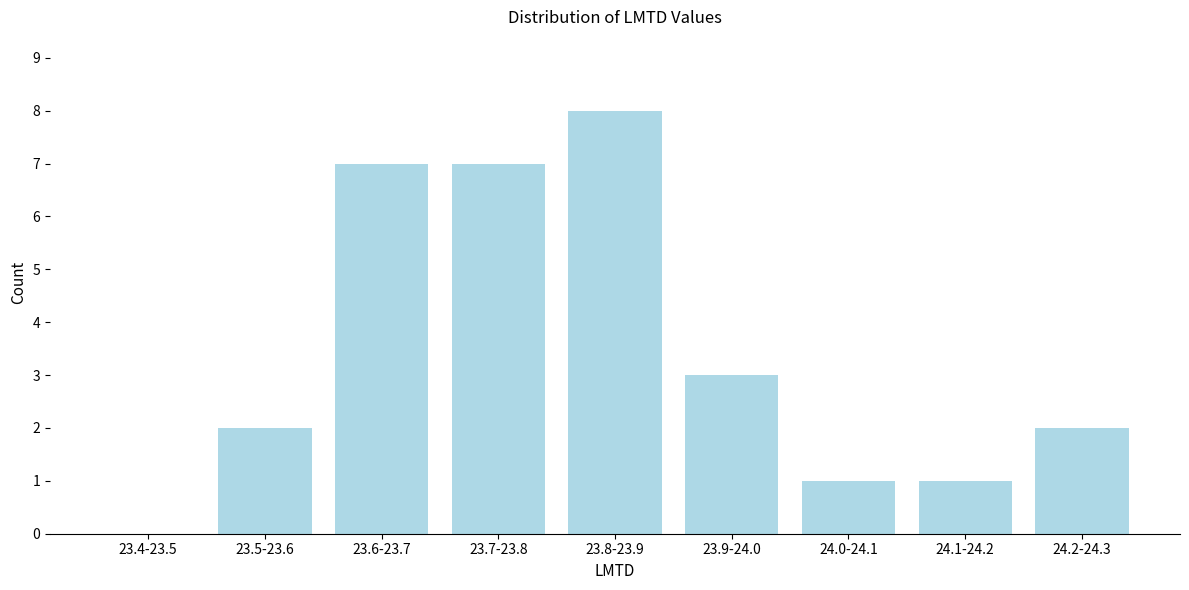

Reading left to right, transcribe all the data shown in this chart.

23.4-23.5=0	23.5-23.6=2	23.6-23.7=7	23.7-23.8=7	23.8-23.9=8	23.9-24.0=3	24.0-24.1=1	24.1-24.2=1	24.2-24.3=2